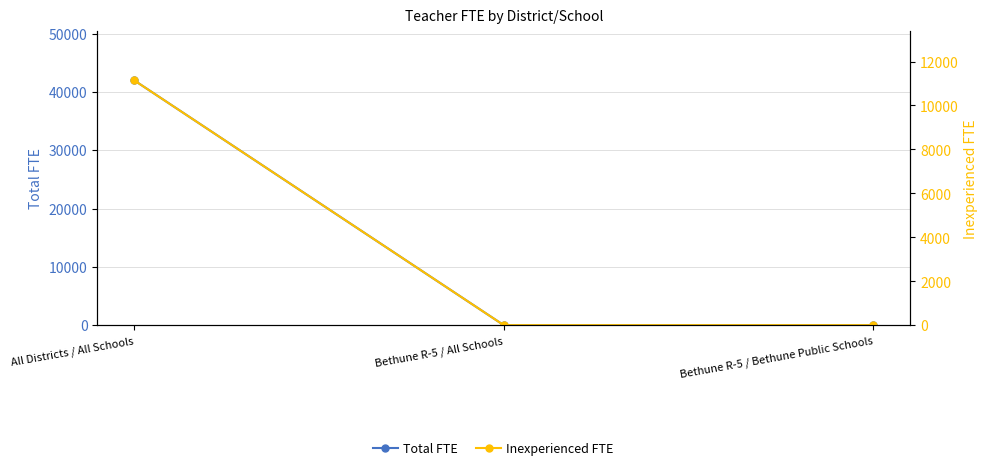

What is the sum of all Inexperienced FTE values?

11148.8